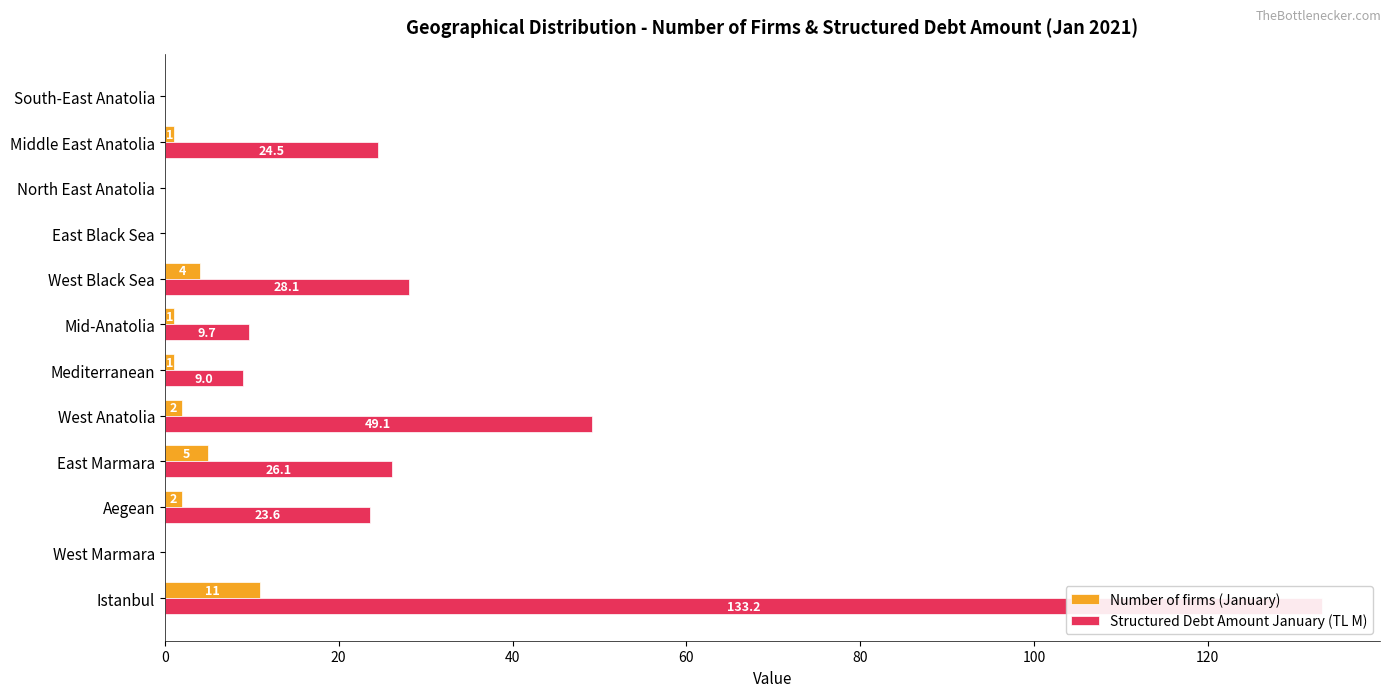

Is the value of Number of firms (January) at West Marmara greater than the value of Structured Debt Amount January (TL M) at West Marmara?

No